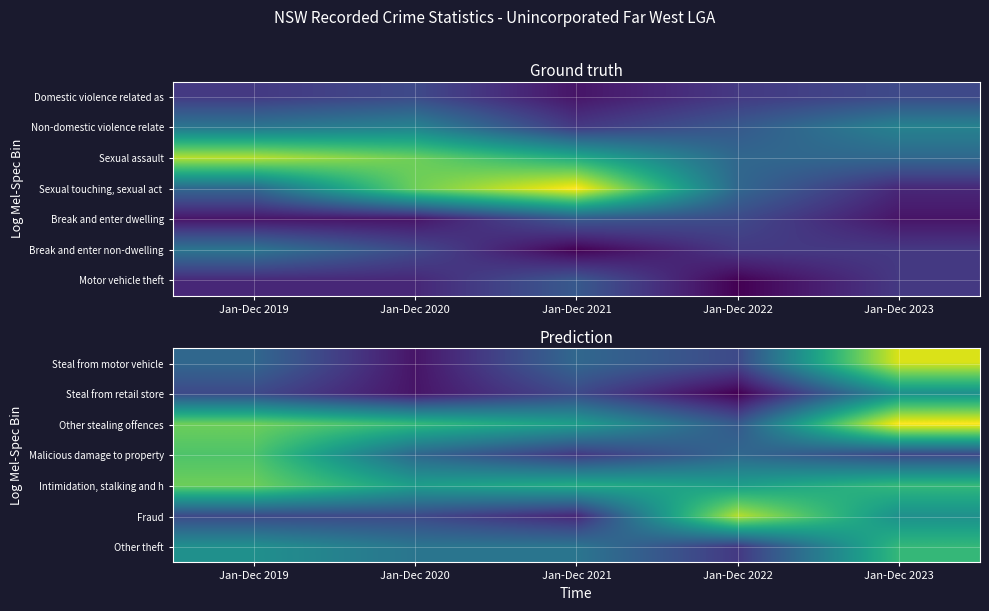

What is the greatest value displayed?

19